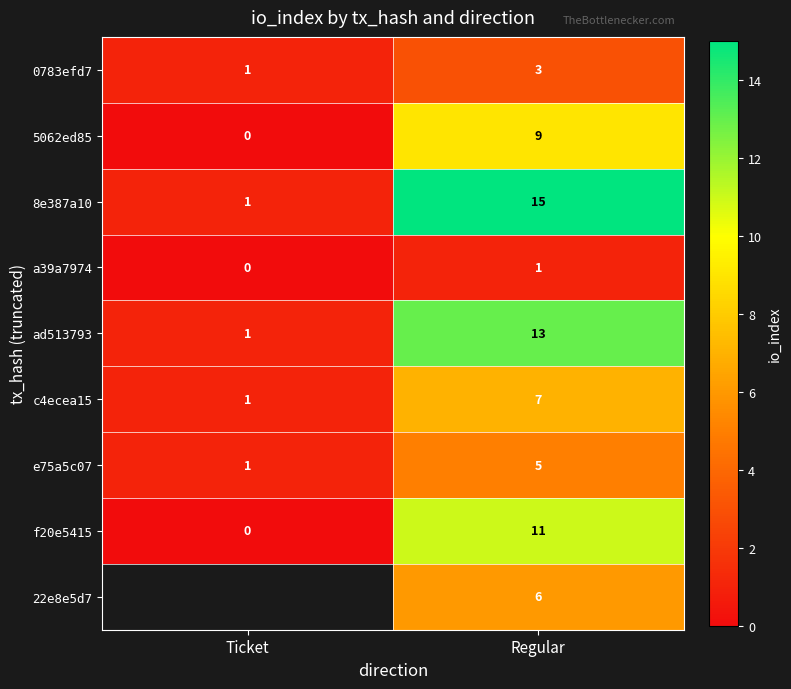

Where is e75a5c07 nearest to the value 3?

Ticket